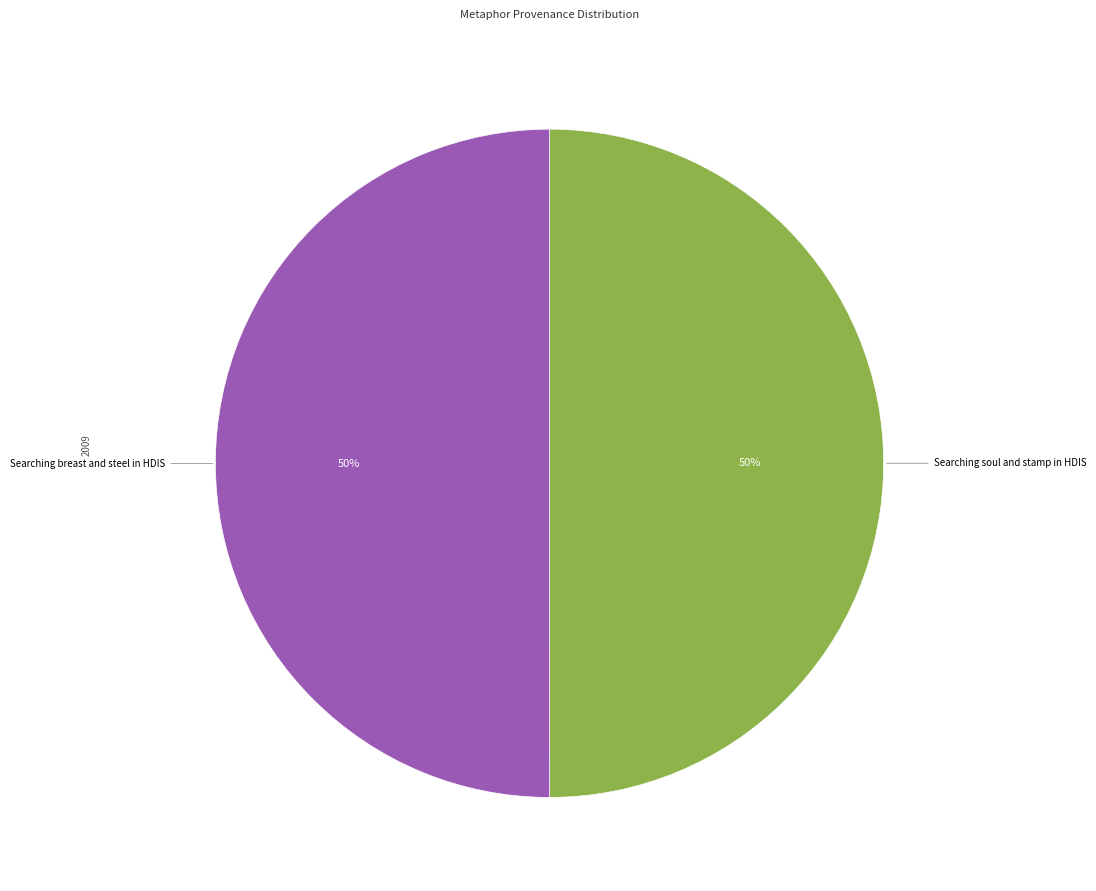

To the nearest percent, what is the average slice percentage?

50%